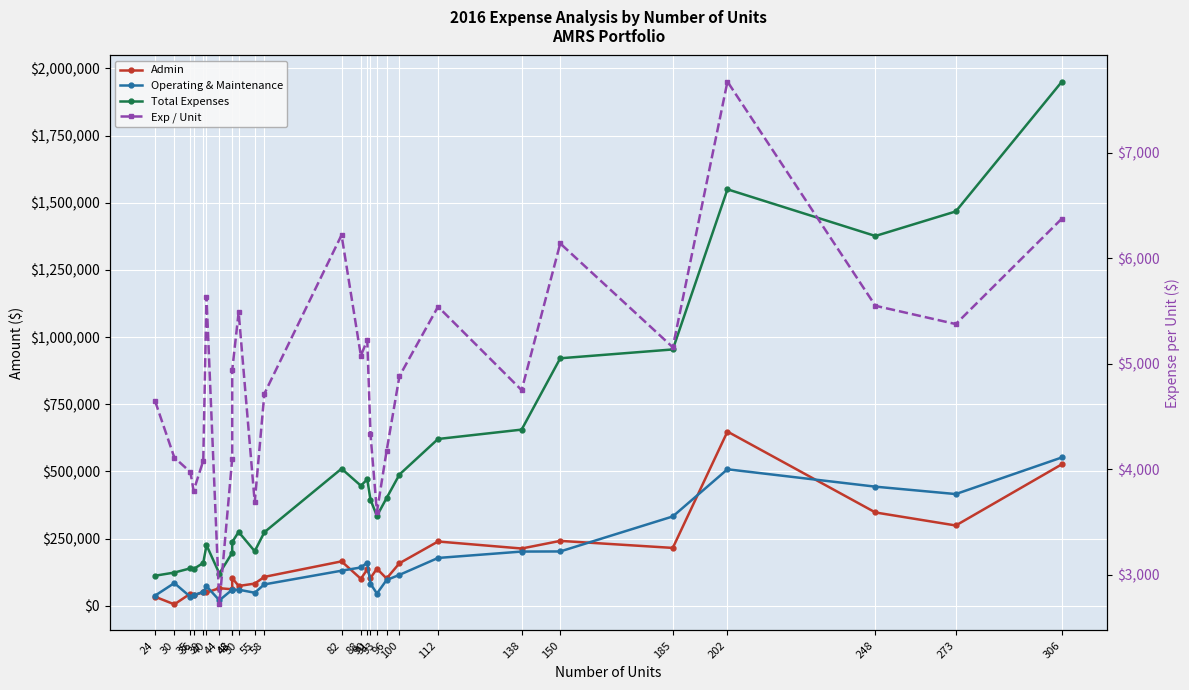

At 50, list the series in order from largest to smallest.

Total Expenses, Admin, Operating & Maintenance, Exp / Unit